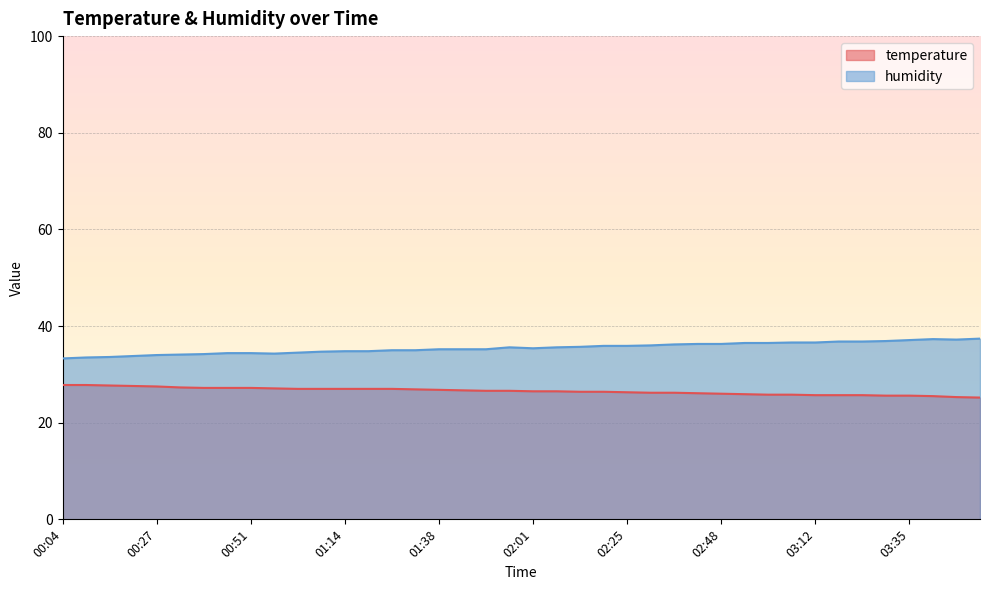

At which category is the sum across all series the highest?

03:41